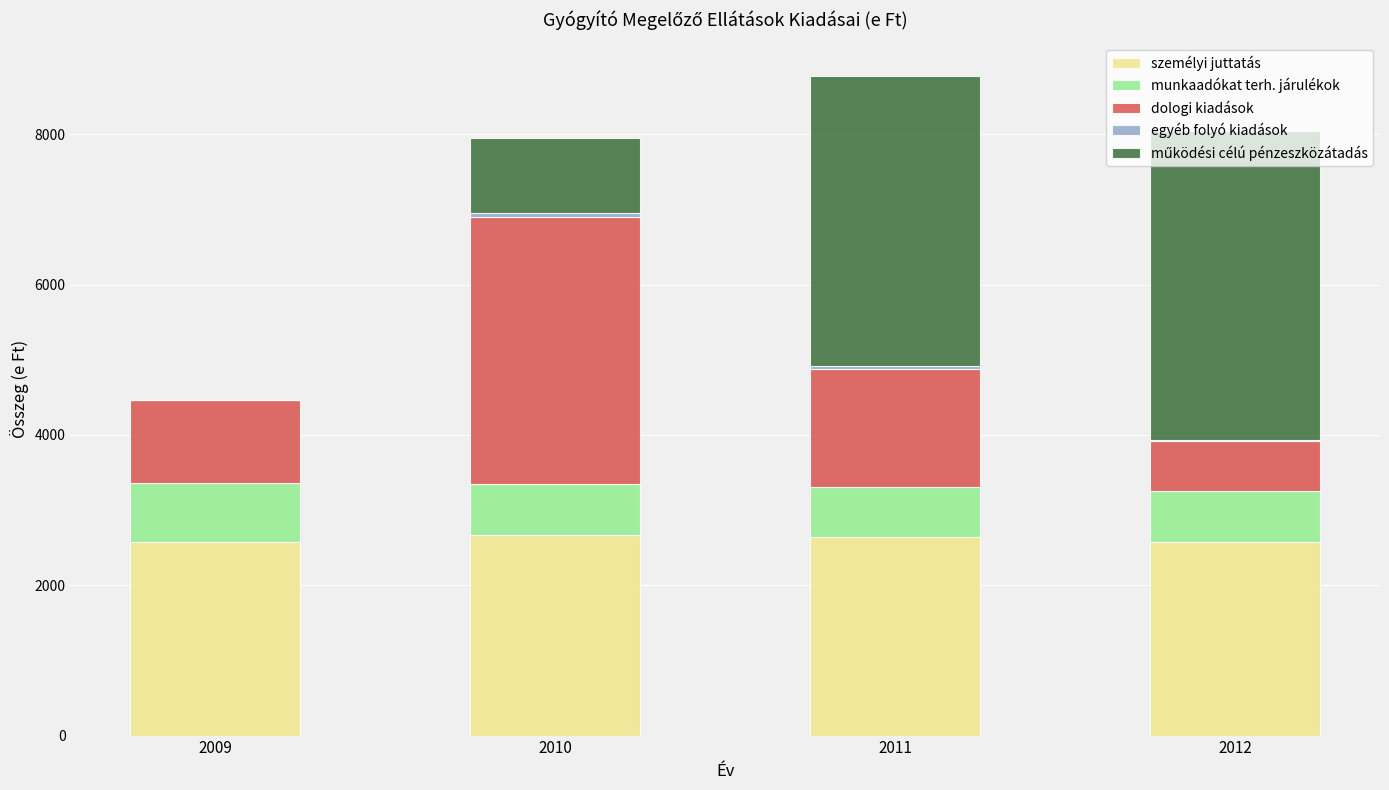

The value of személyi juttatás at 2010 is 1163. True or false?

False